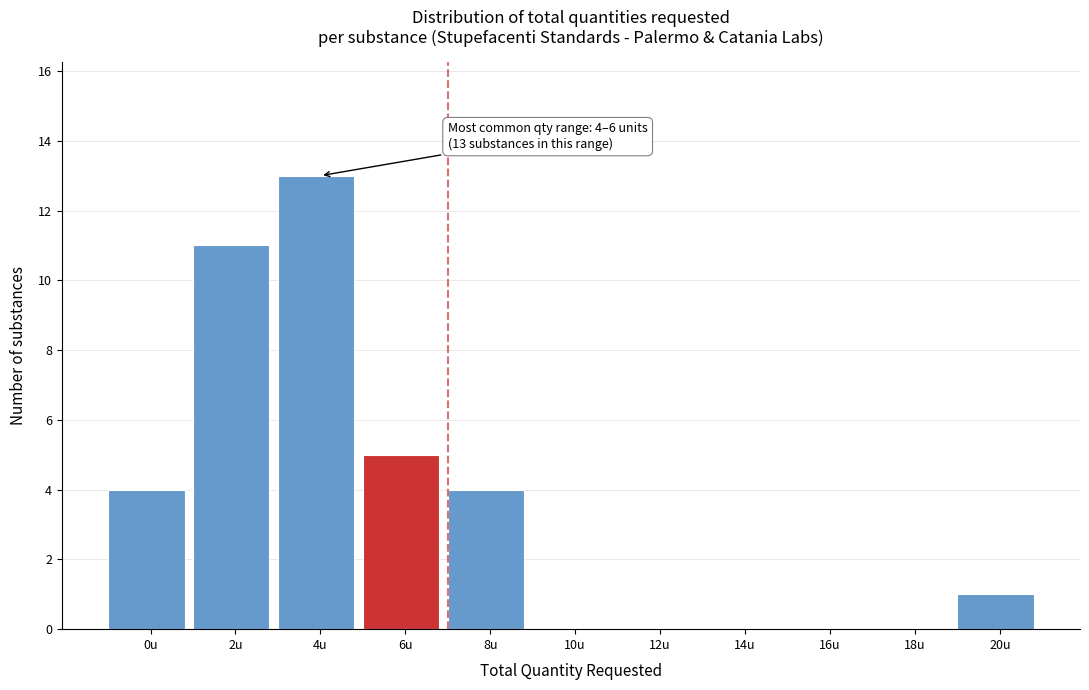

Reading right to left, transcribe all the data shown in this chart.

20u=1	18u=0	16u=0	14u=0	12u=0	10u=0	8u=4	6u=5	4u=13	2u=11	0u=4